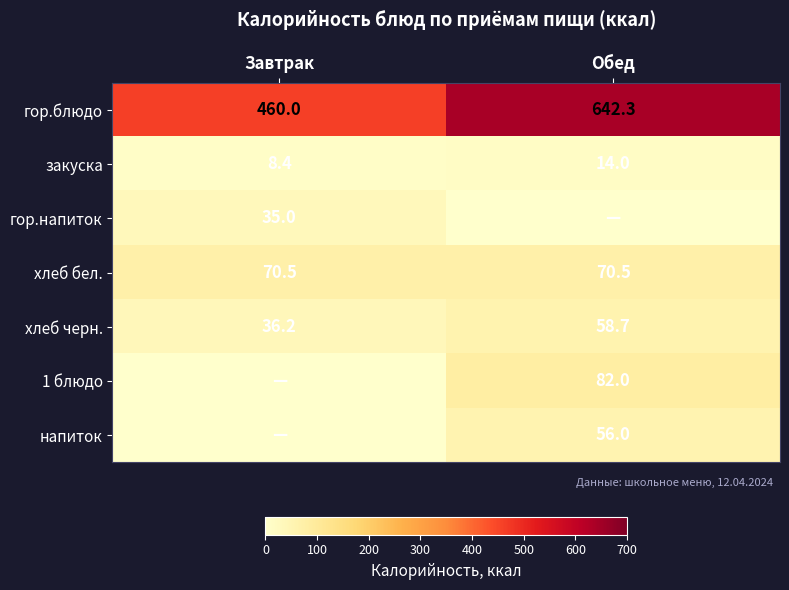

Is it true that гор.напиток equals 62.0 at Завтрак?

False